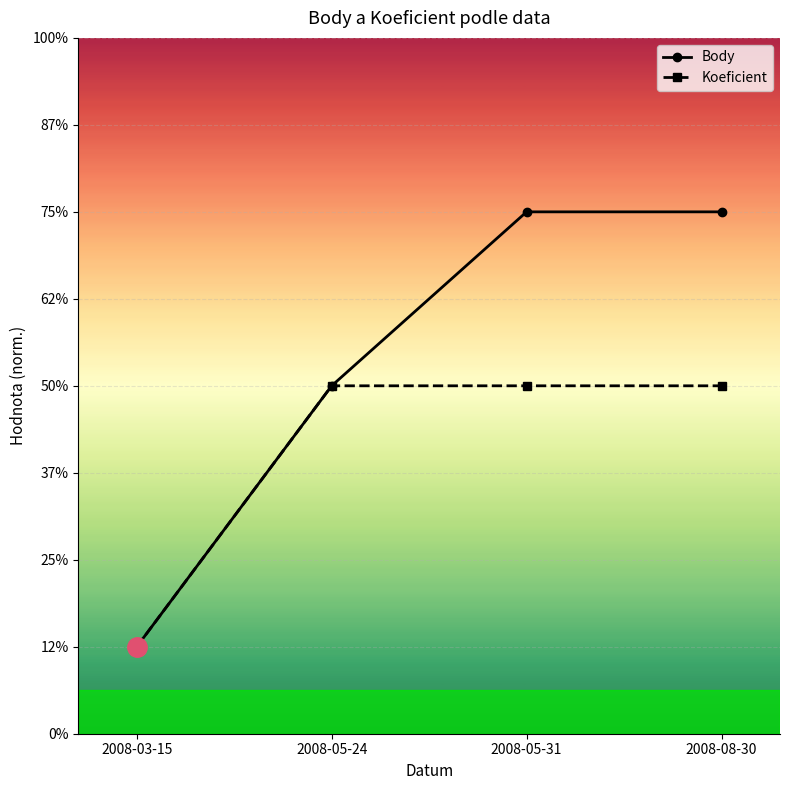

True or false: Koeficient has more than 2 points higher than both neighbors.

False